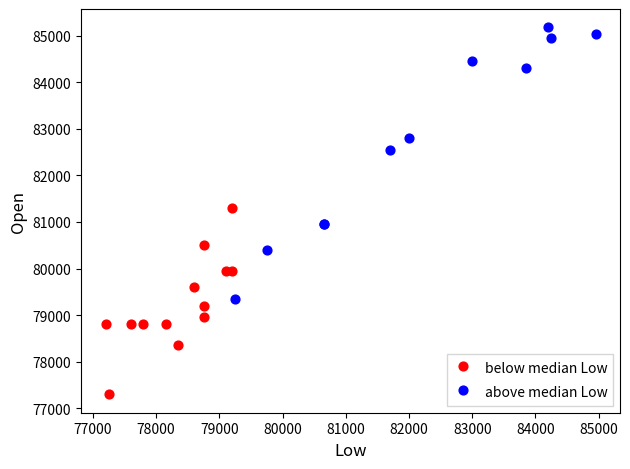

Which series contains the highest Y value?

above median Low